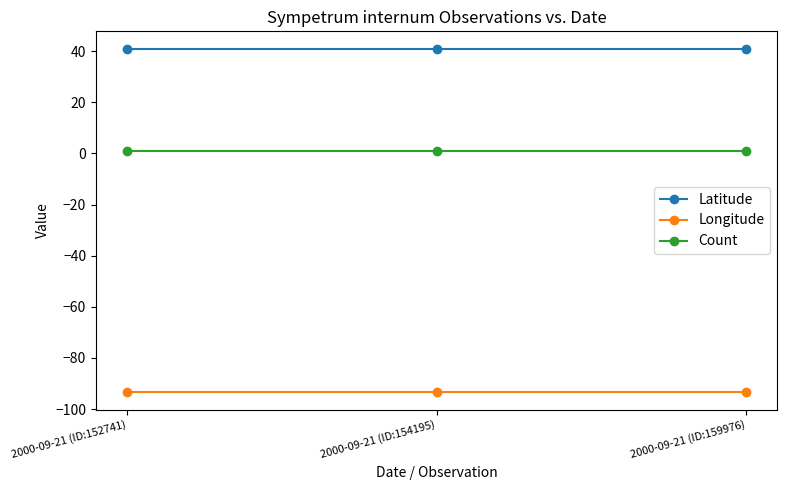

True or false: Longitude has a value of -149.7 at 2000-09-21 (ID:154195).

False